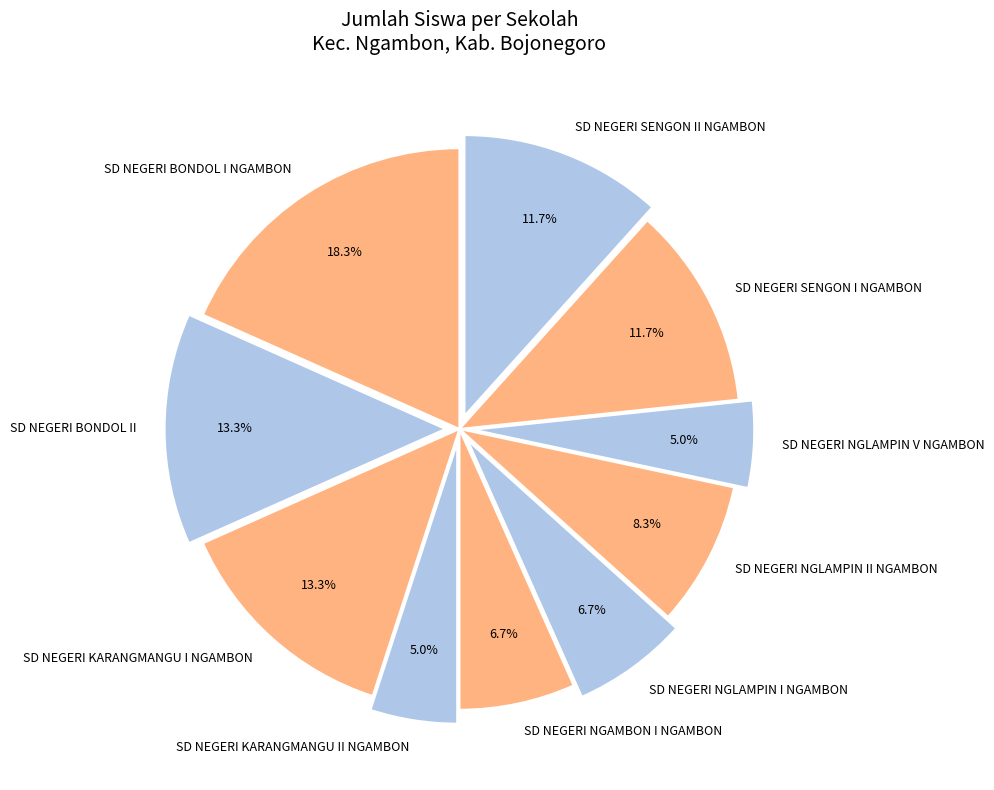

What is the largest slice in the pie chart?

SD NEGERI BONDOL I NGAMBON